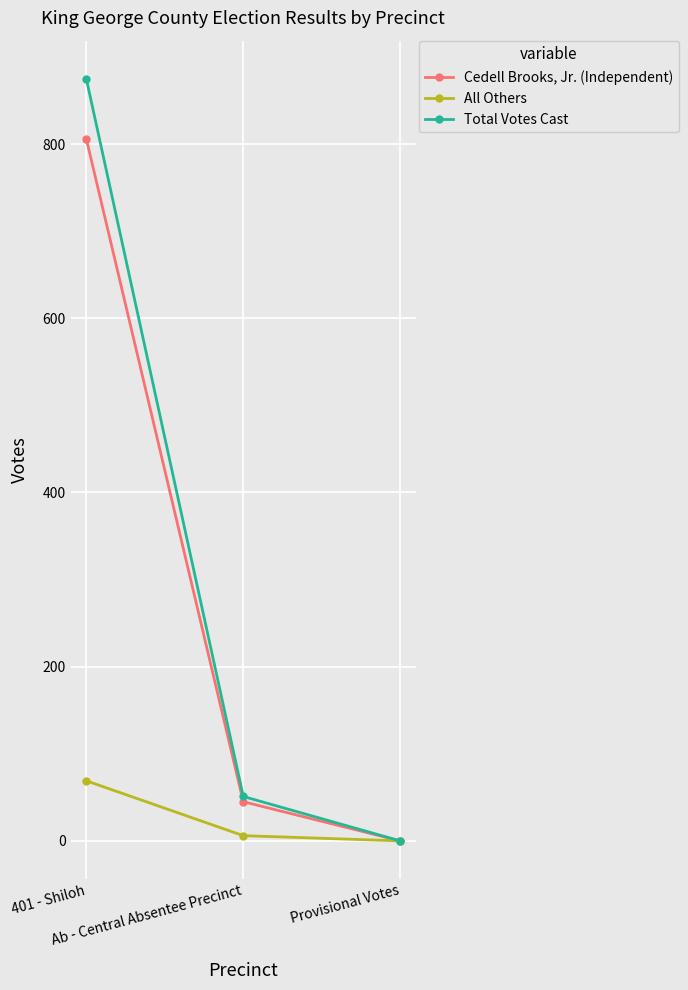

Reading right to left, list all the values displayed in this chart.

Cedell Brooks, Jr. (Independent): Provisional Votes=0	Ab - Central Absentee Precinct=45	401 - Shiloh=806
All Others: Provisional Votes=0	Ab - Central Absentee Precinct=6	401 - Shiloh=69
Total Votes Cast: Provisional Votes=0	Ab - Central Absentee Precinct=51	401 - Shiloh=875